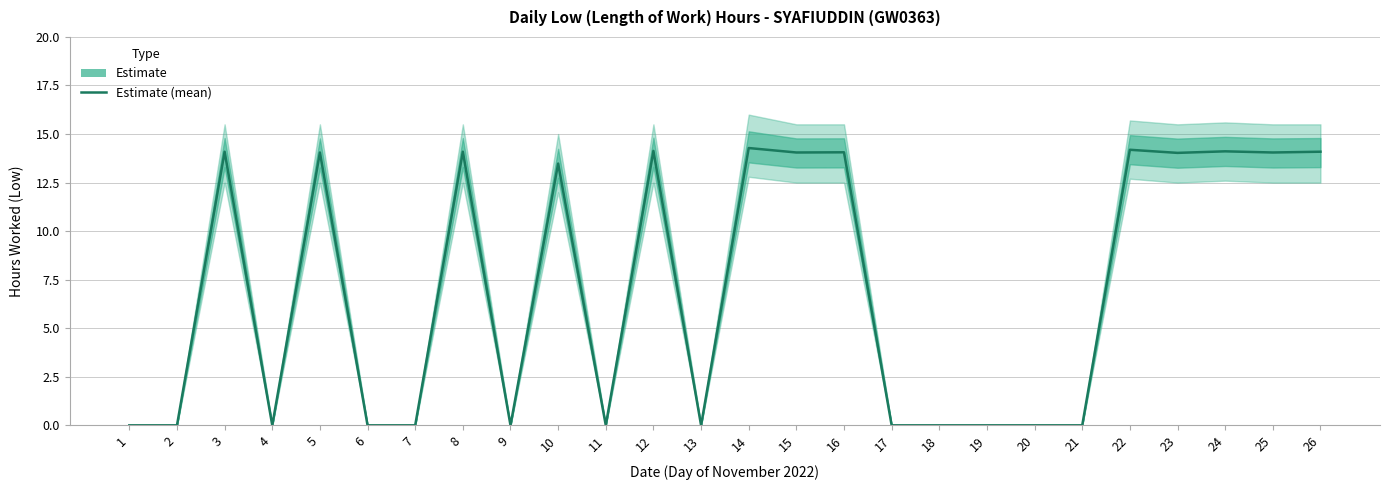

Count the number of values greater than 13.

13